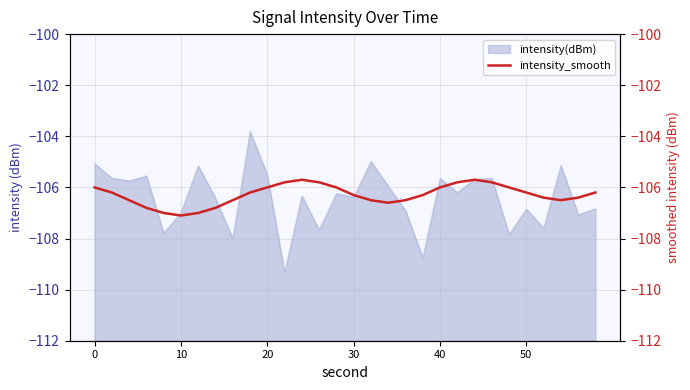

True or false: intensity(dBm) has a value of -106.8 at 50.

True